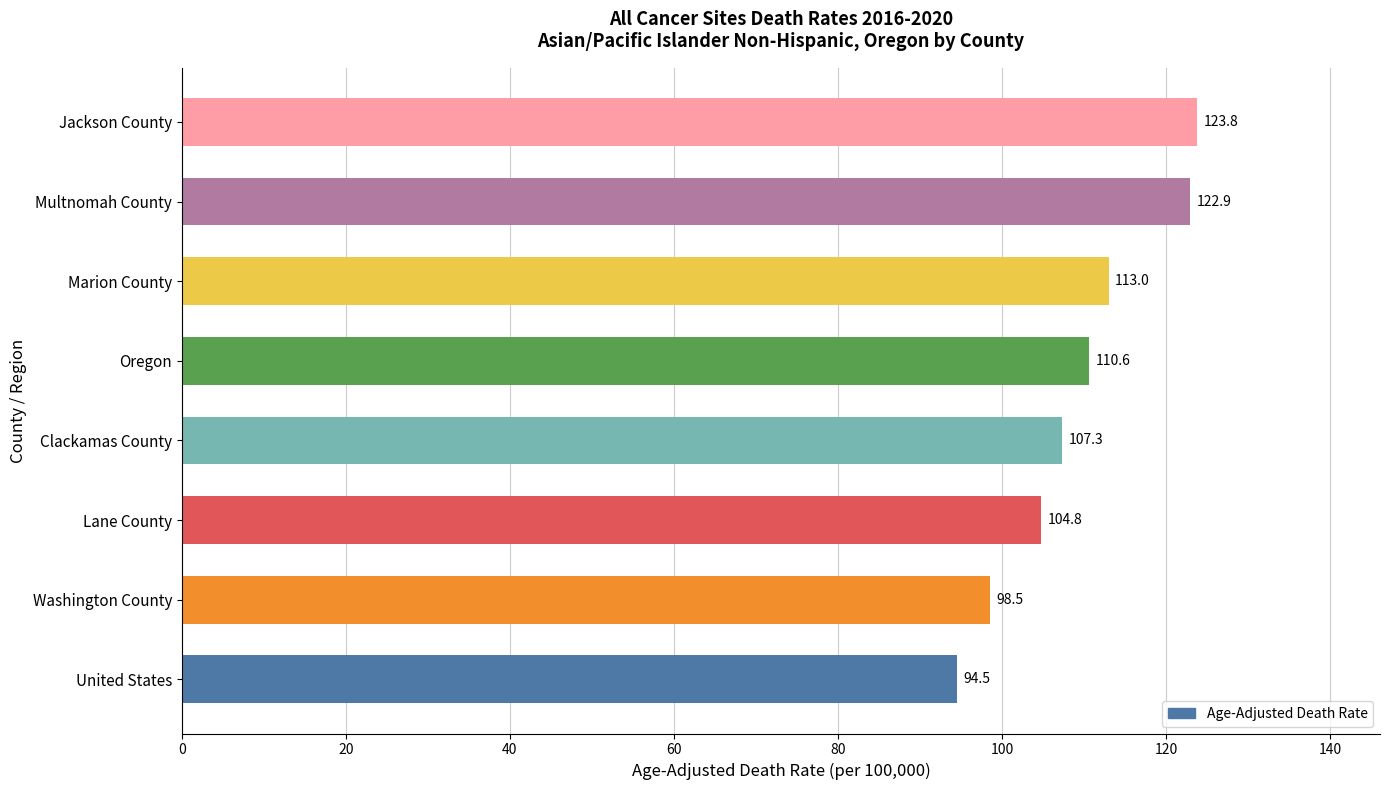

Reading bottom to top, transcribe all the data shown in this chart.

94.5	98.5	104.8	107.3	110.6	113.0	122.9	123.8